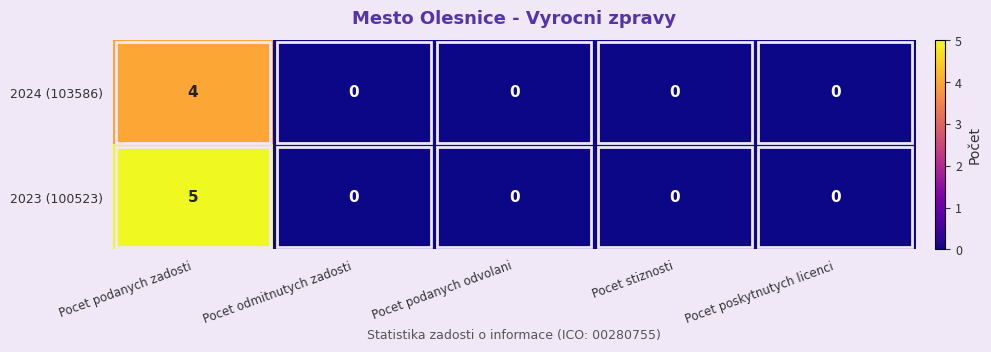

Is it true that 2023 (100523) equals 0 at Pocet poskytnutych licenci?

True